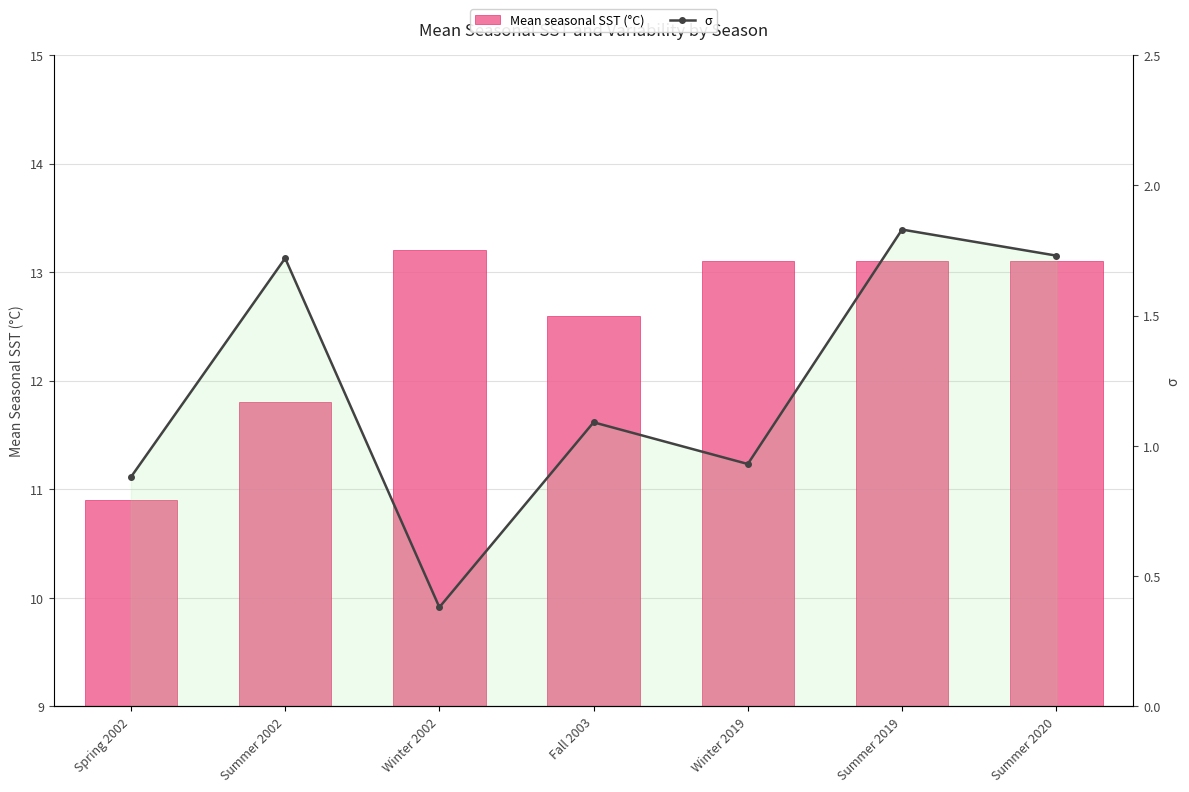

What position from the right is Summer 2019?

2